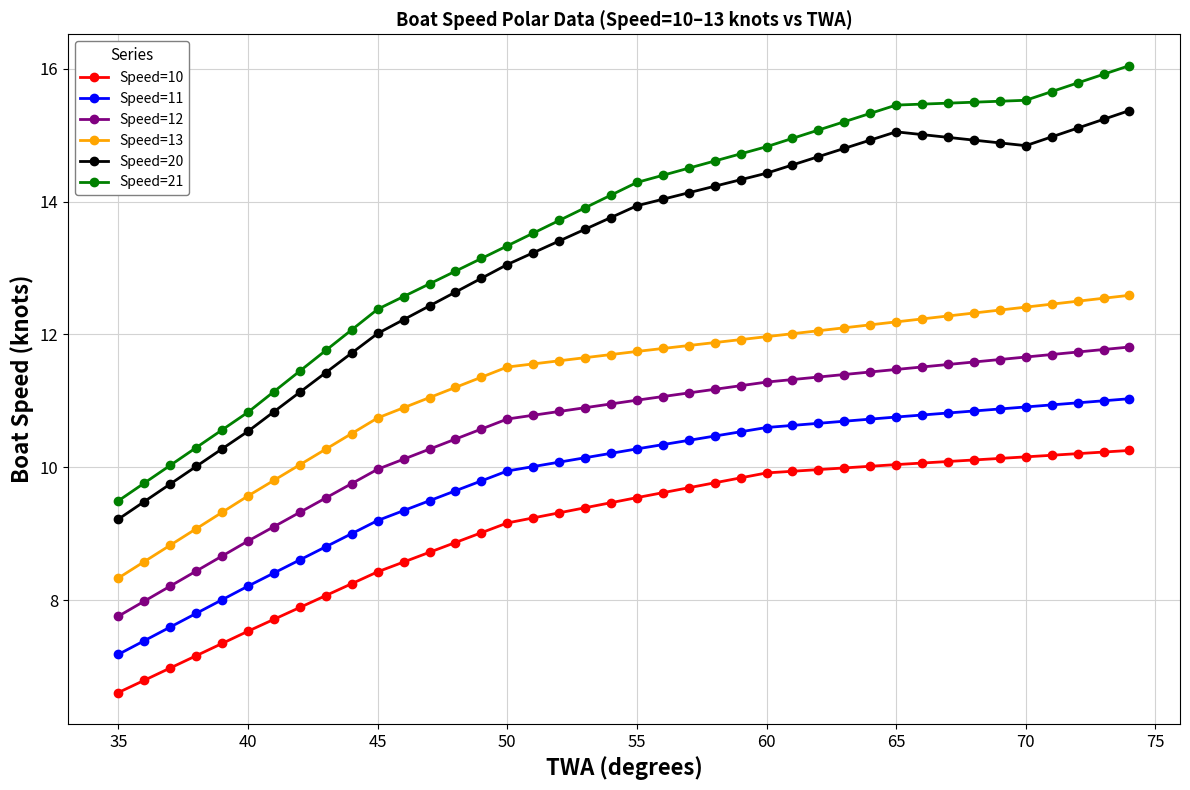

What is the difference between the maximum and second lowest values in the Speed=11 series?

3.6